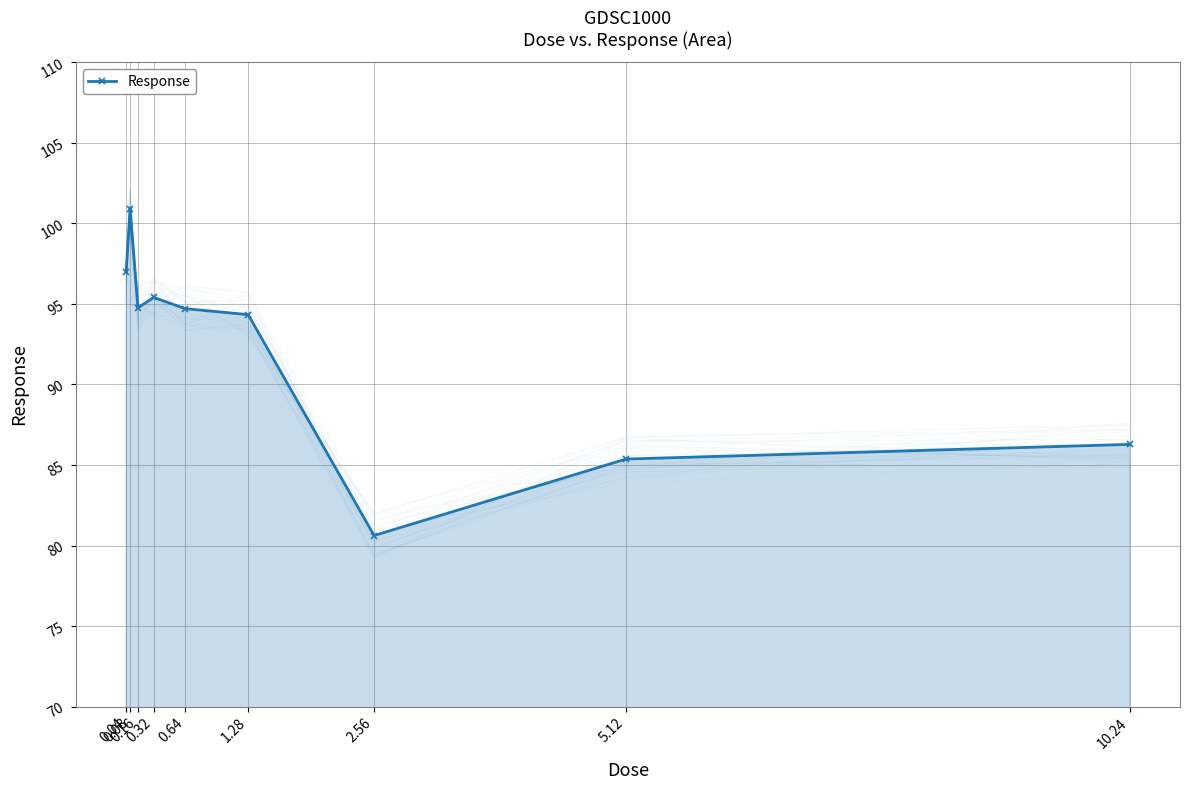

Reading left to right, what are all the values shown in this chart?

0.04=97.0	0.08=100.9	0.16=94.8	0.32=95.4	0.64=94.7	1.28=94.3	2.56=80.6	5.12=85.4	10.24=86.3